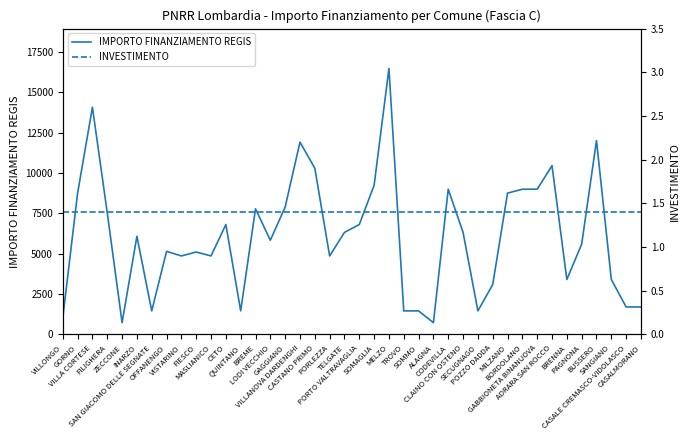

Which category has the highest value across all series?

MELZO